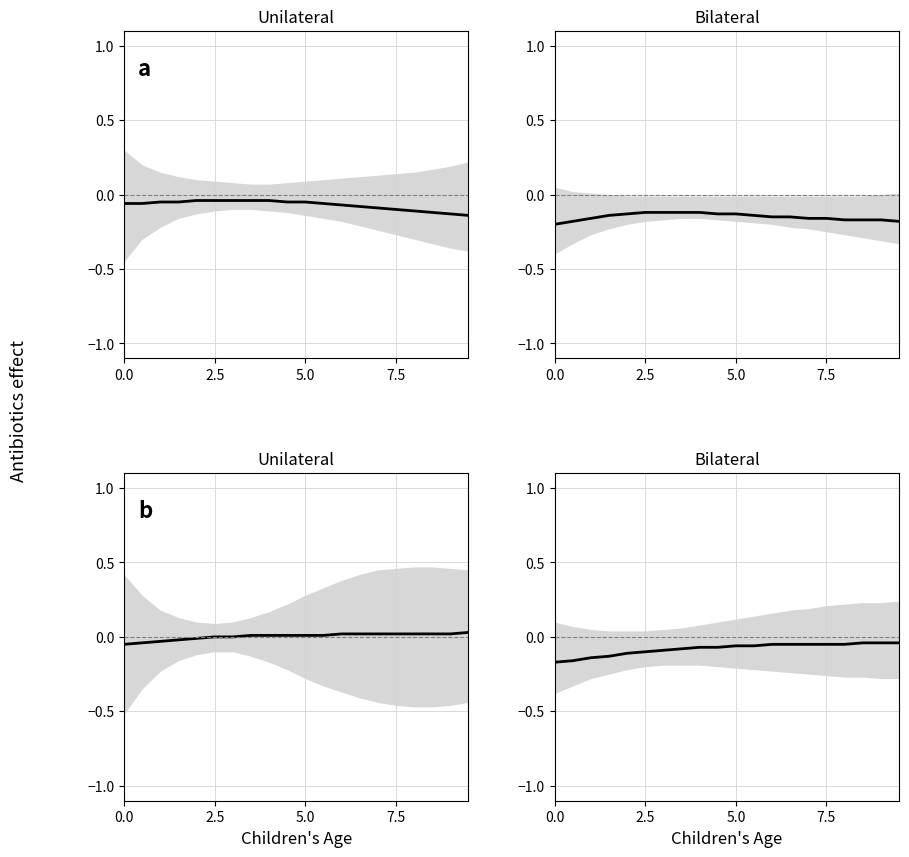

What is the label of the 3rd point from the left?

5.0